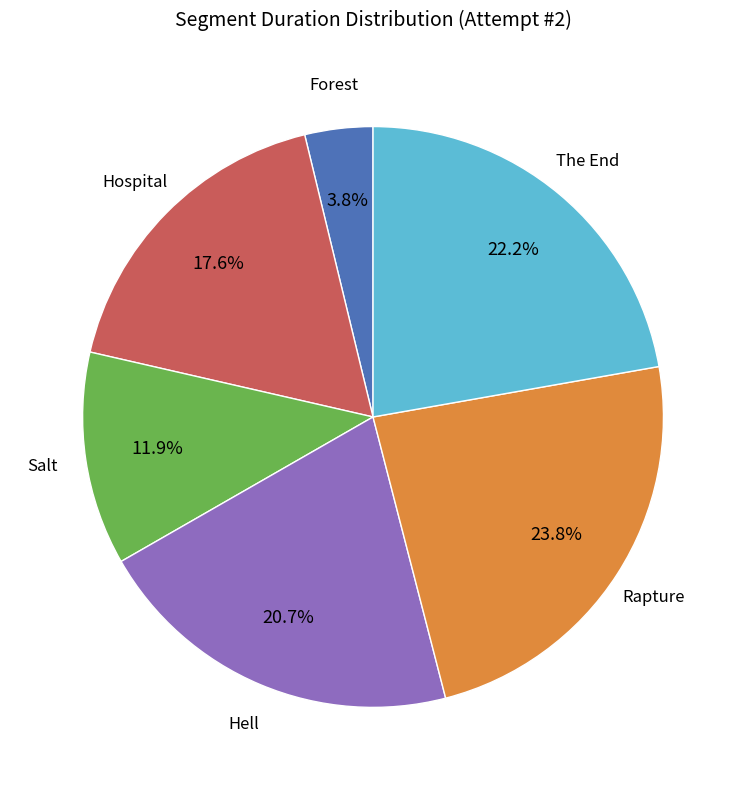

Does any single category account for the majority?

No